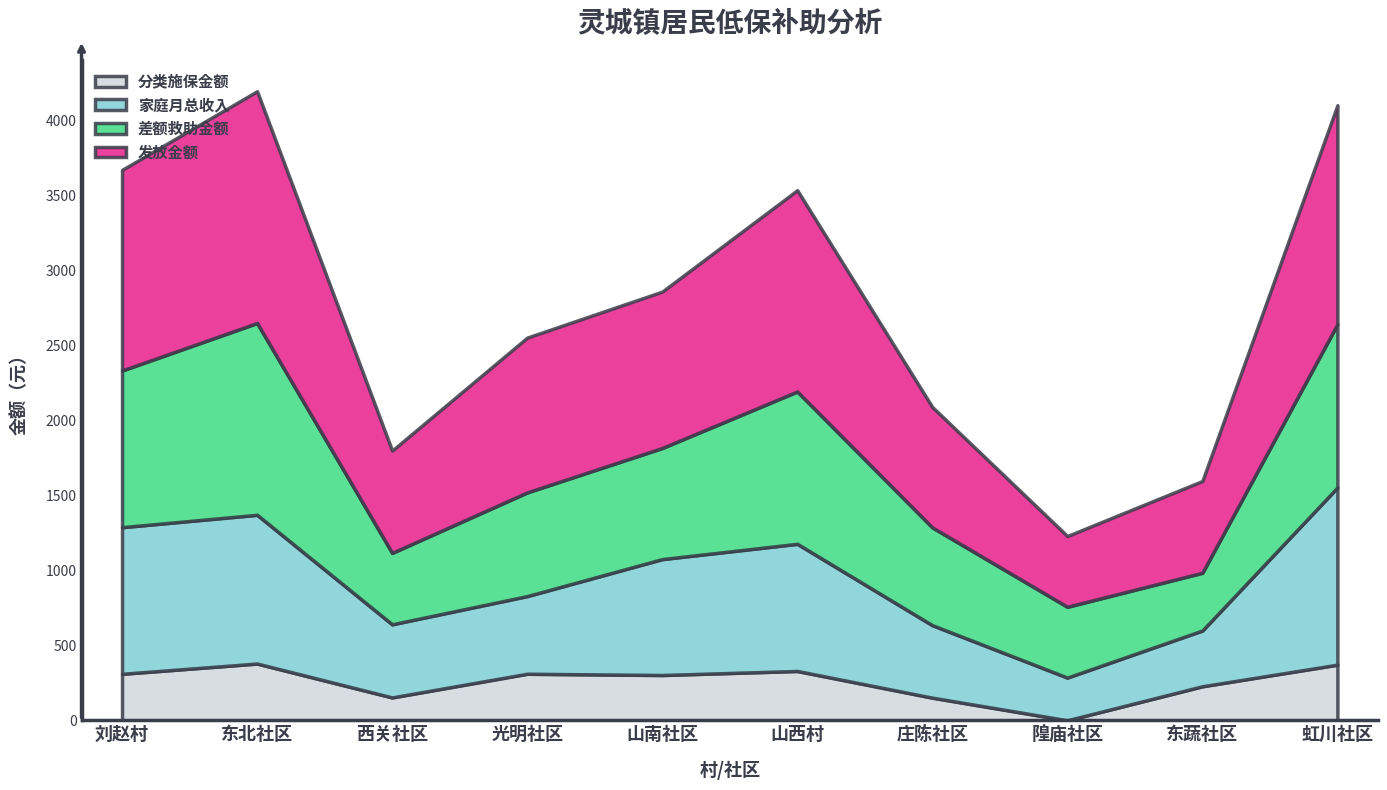

What is the total value across all series at 隍庙社区?

1229.0